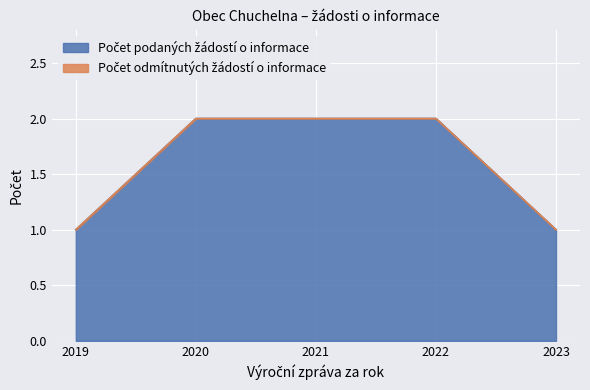

Approximately how many times larger is the value at 2021 compared to 2022?

1.0